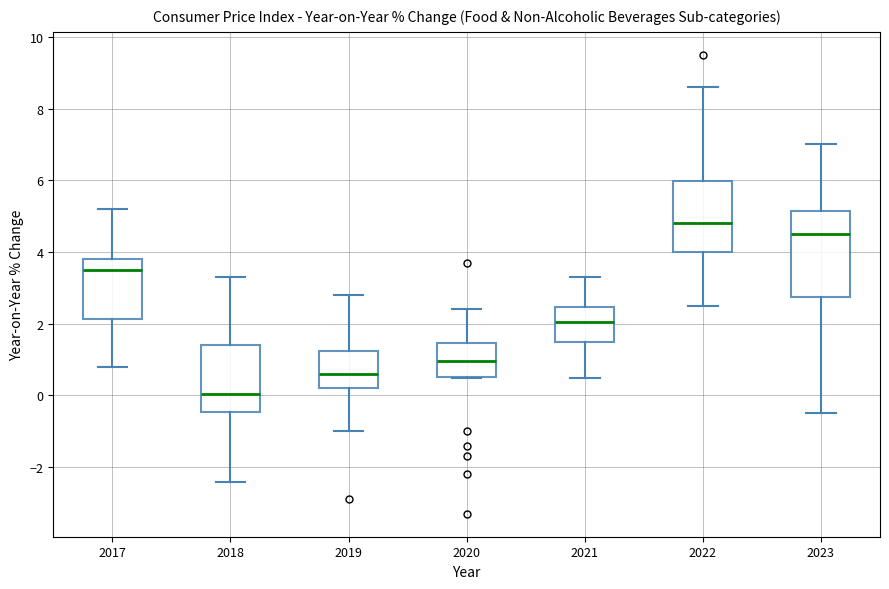

Which box is the tallest, from its lower edge to its upper edge?

2023